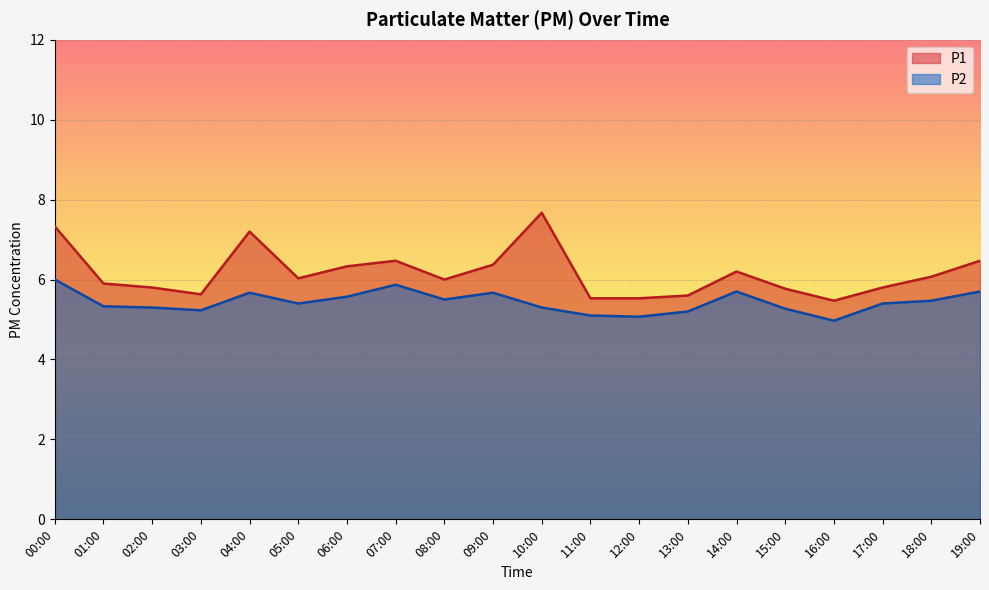

What are all the series names shown in the legend?

P1, P2